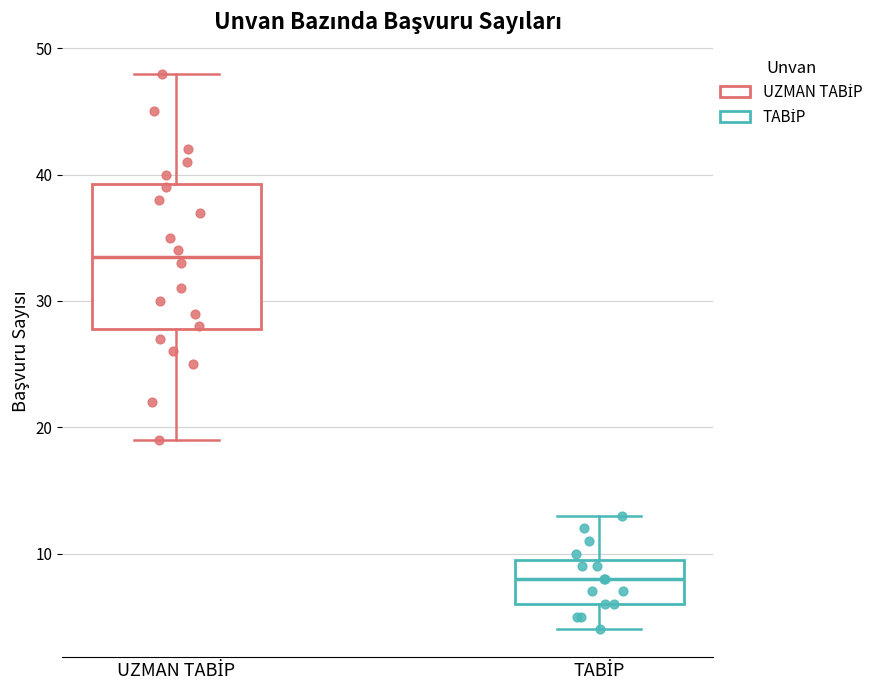

Where does the lower whisker of the box for UZMAN TABİP end on the y-axis? The values are not printed on the chart, so give them approximately, as read against the axis.

19